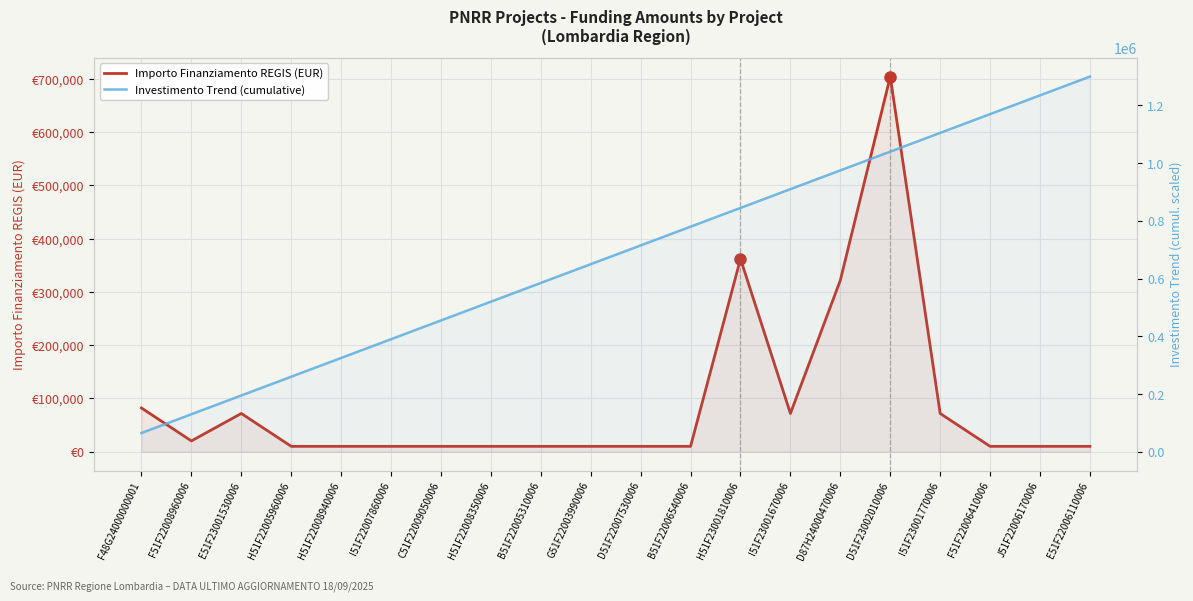

How many distinct data groups are displayed?

2